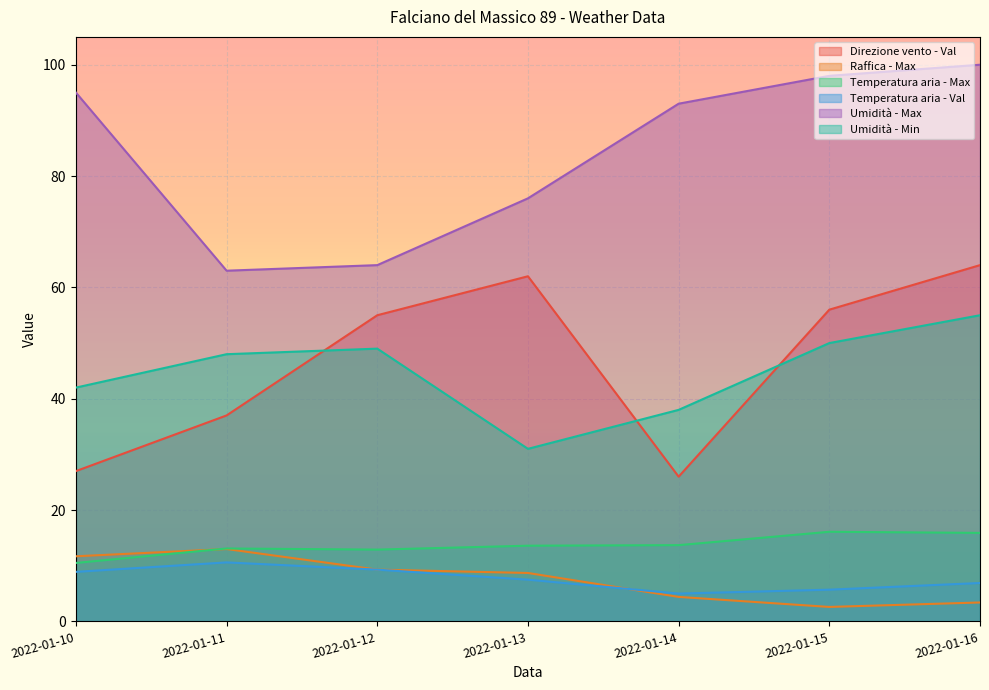

True or false: Temperatura aria - Max and Umidità - Min intersect in this chart.

False